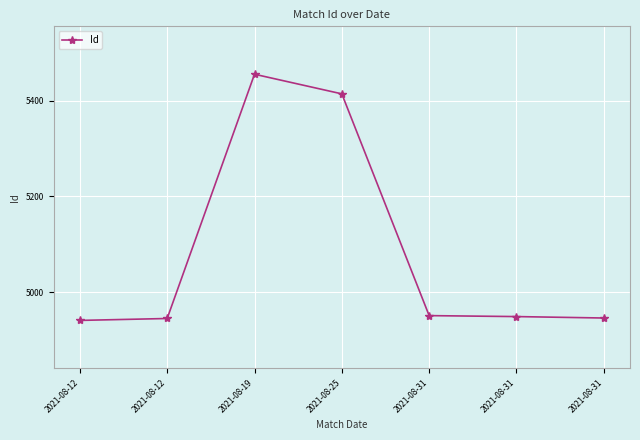

What is the value of the 6th point from the left?

4951